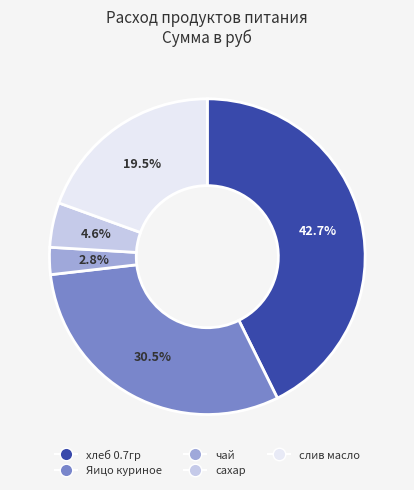

Which has a higher value, чай or Яицо куриное?

Яицо куриное